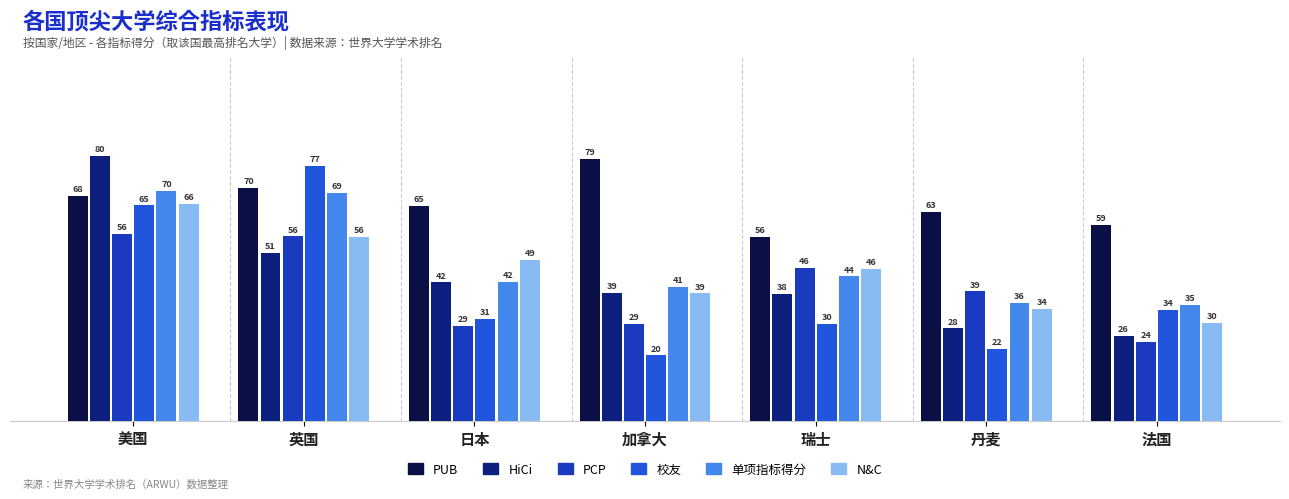

Where is N&C nearest to the value 47?

瑞士